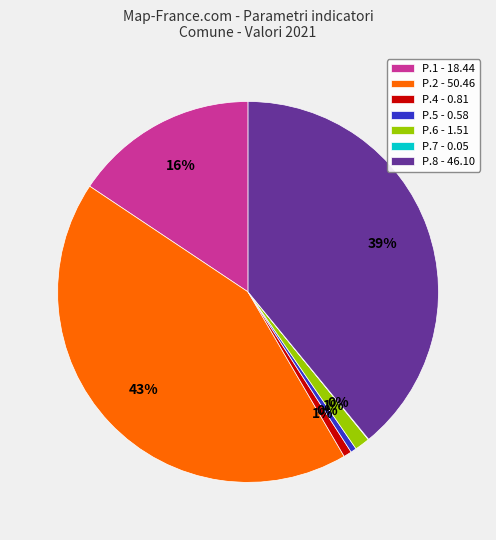

Is it true that P.2 - 50.46 is 33% of the pie?

False